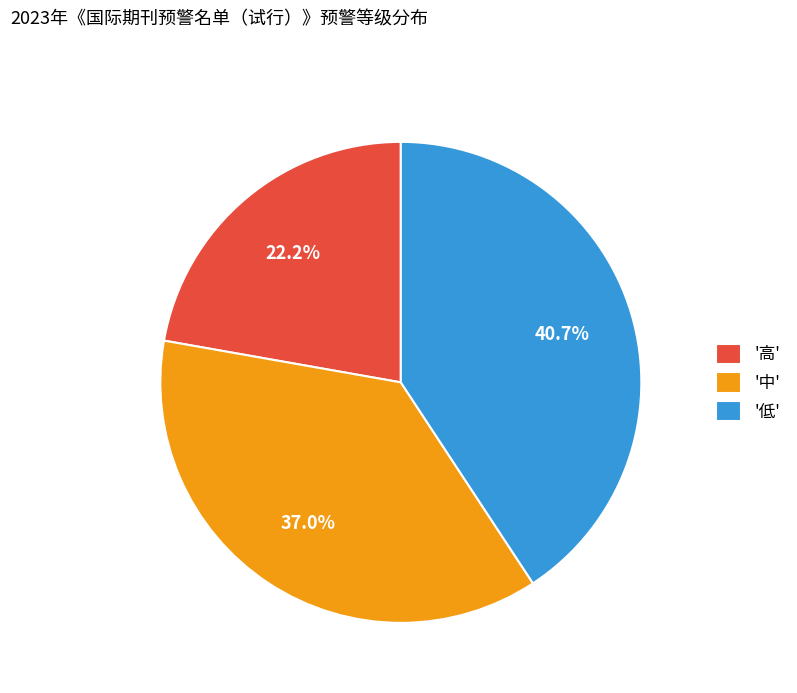

Rank the categories by value from highest to lowest.

'低', '中', '高'